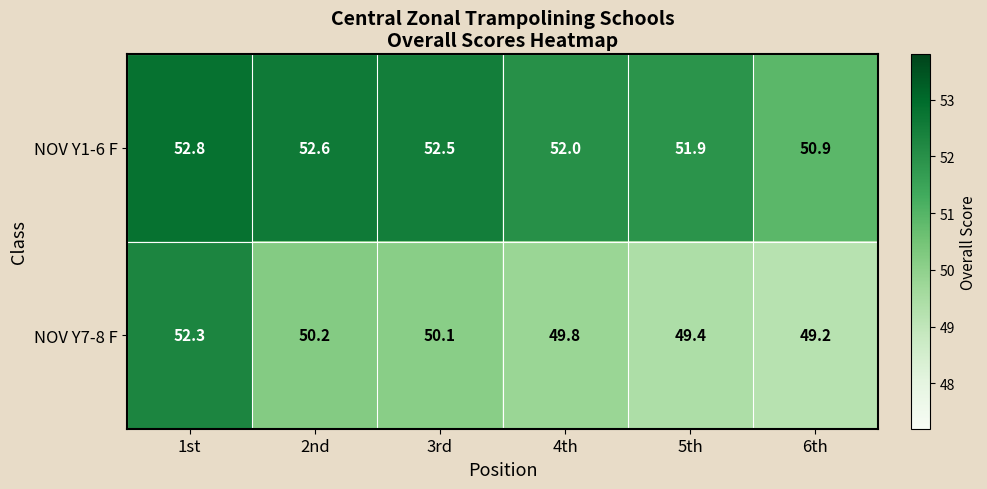

Where does the NOV Y7-8 F series first go above 50?

1st